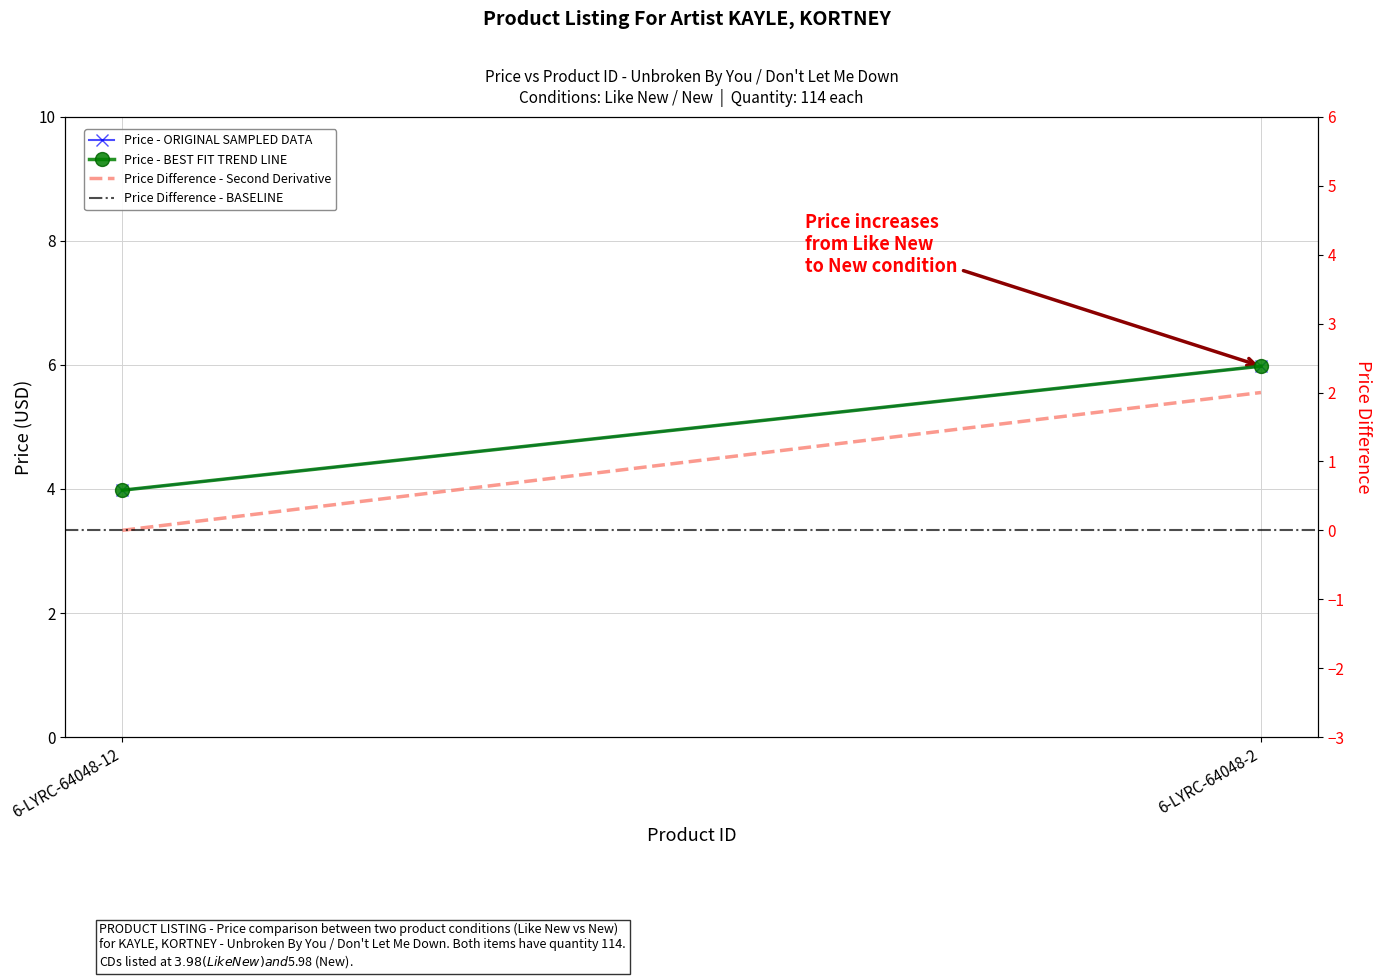

True or false: Price - ORIGINAL SAMPLED DATA has a value of 1.8 at 6-LYRC-64048-12.

False